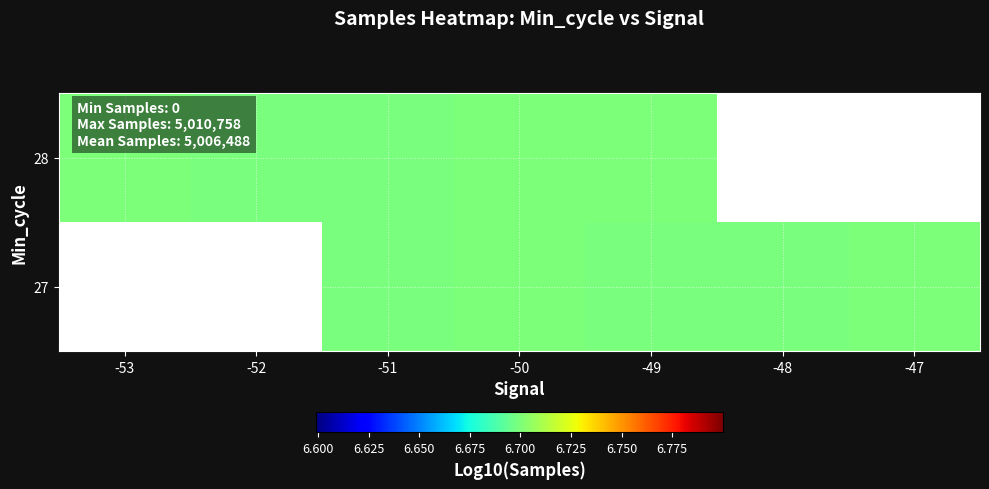

At which category is the sum across all series the highest?

-50